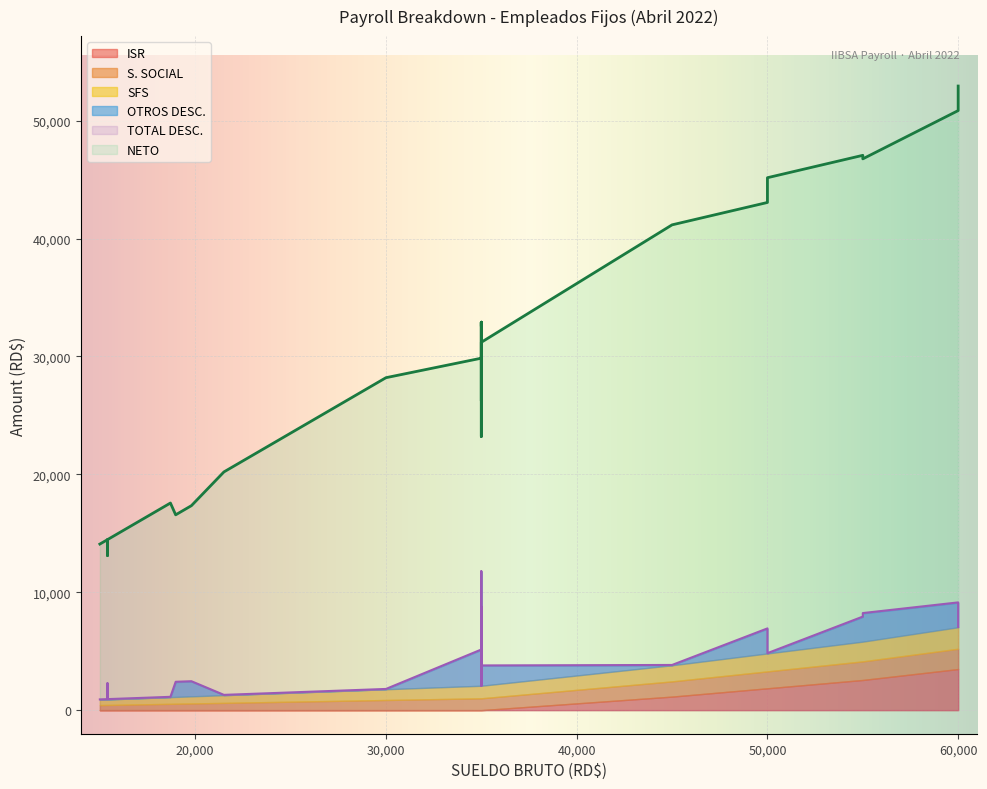

Which series has the largest range (max minus min)?

NETO